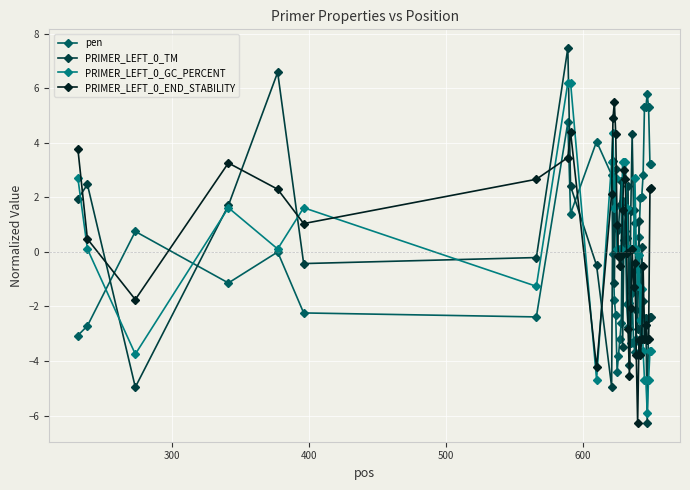

What is the lowest value of the PRIMER_LEFT_0_GC_PERCENT series?

-5.9